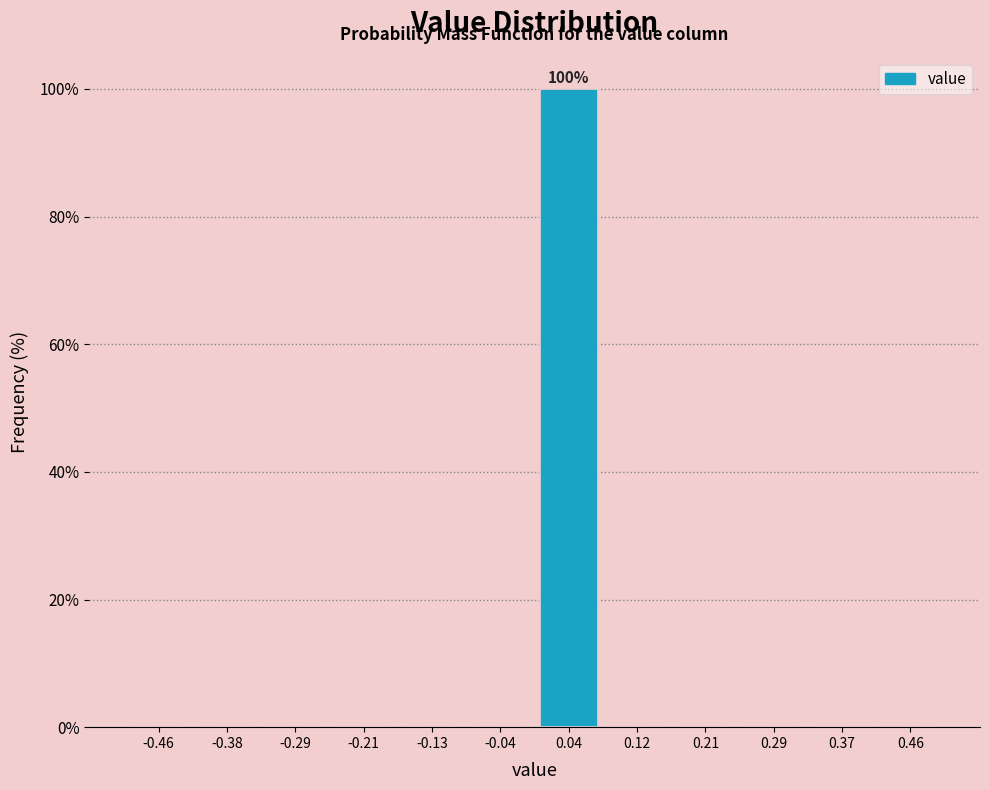

Which range on the x-axis has the tallest bar?

0.00 to 0.08